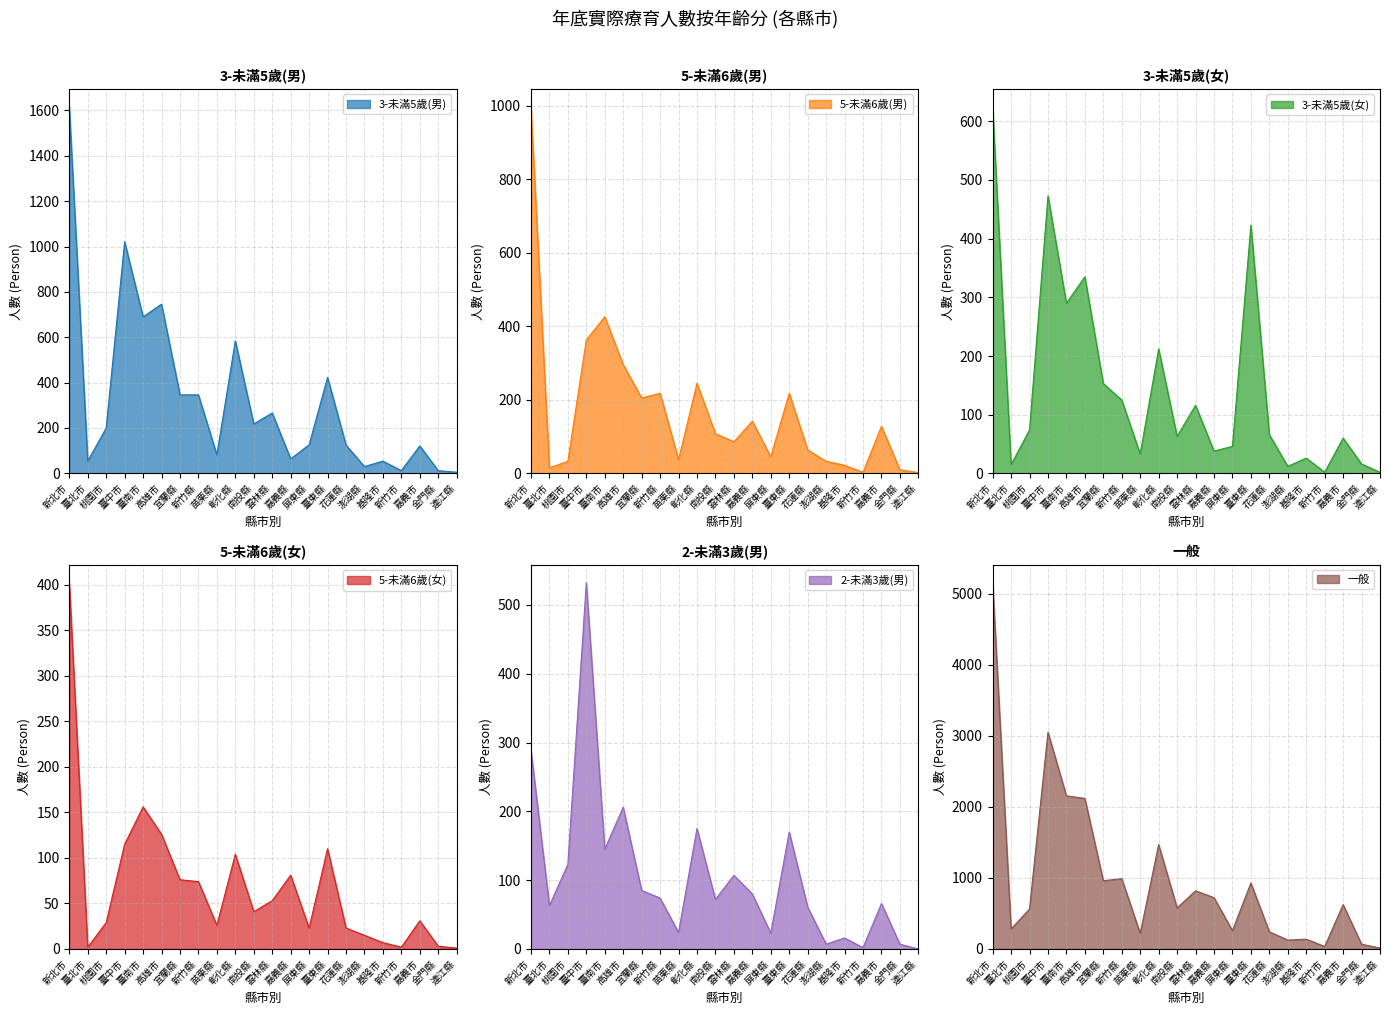

The 3-未滿5歲(男) series shows 64 at 嘉義縣. True or false?

True